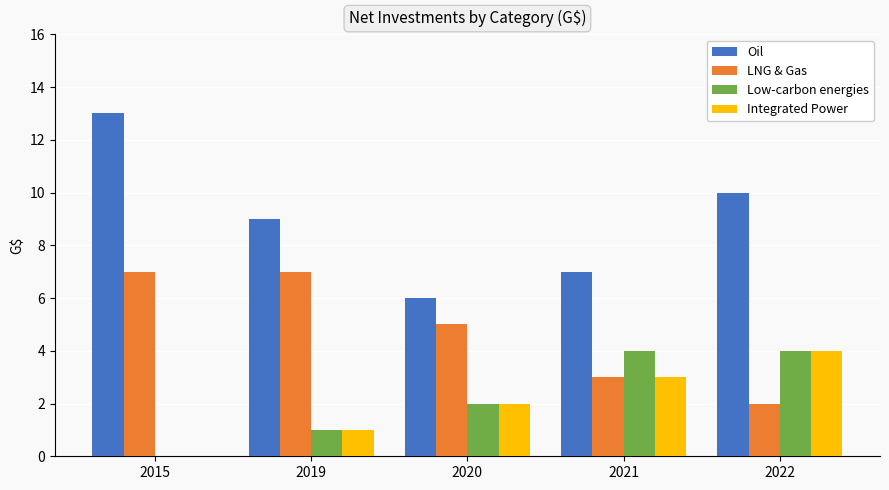

Which series has the largest total across all categories?

Oil